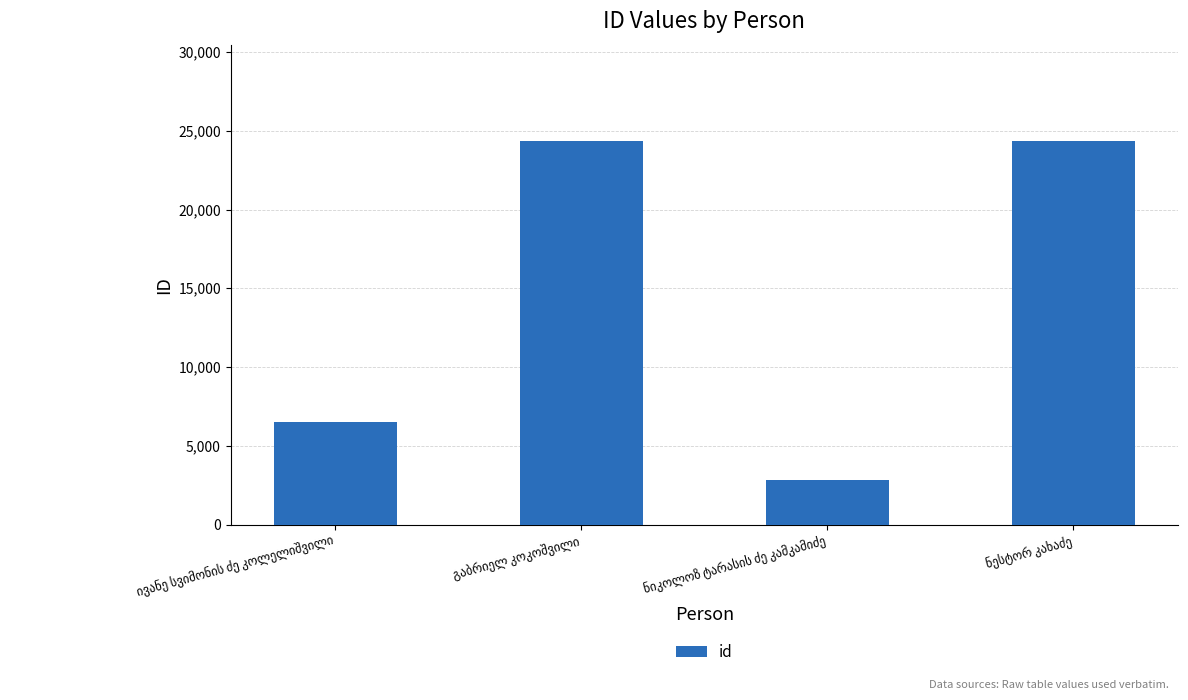

What is the sum of all values?

58068